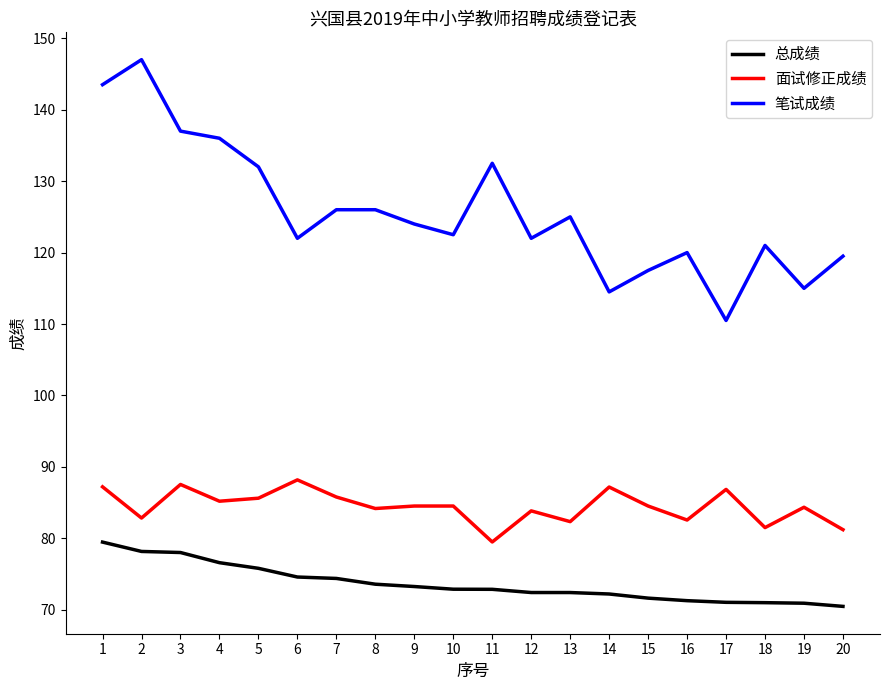

What is the difference between the maximum and minimum values in the 笔试成绩 series?

36.5